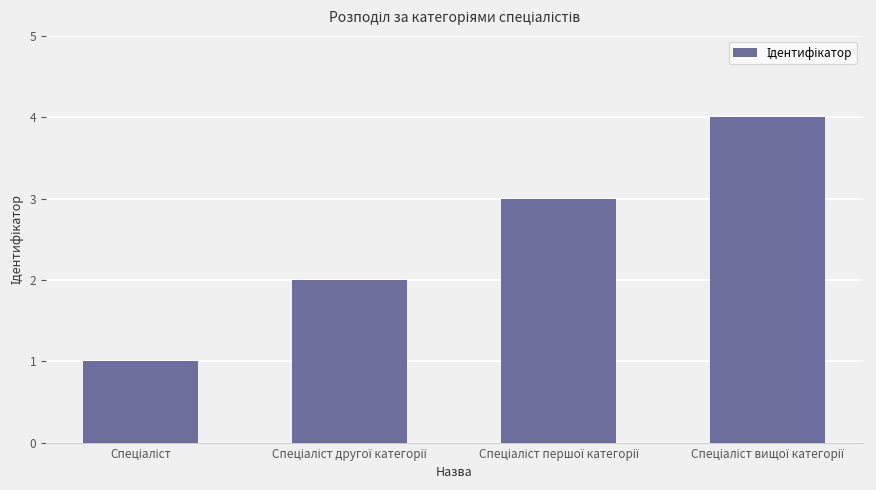

What is the difference between the maximum and minimum values?

3